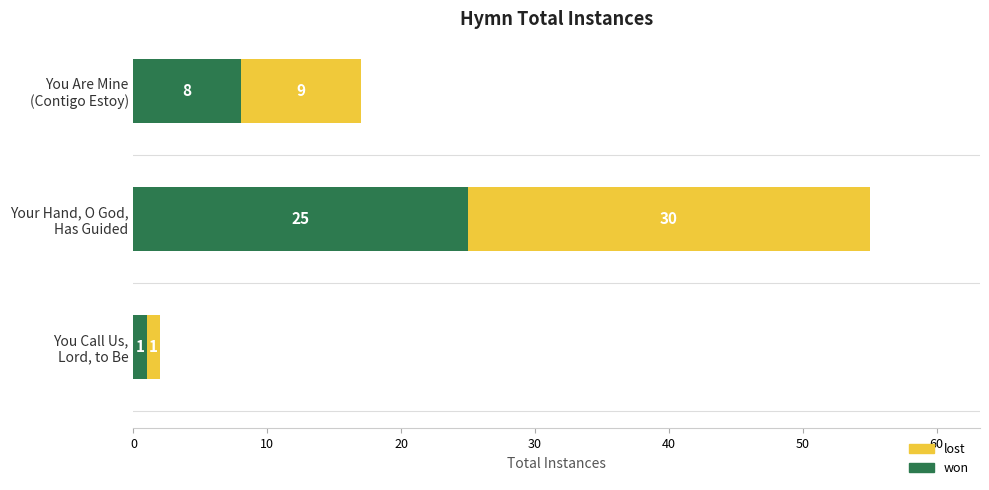

What is the highest value of the won series?

25